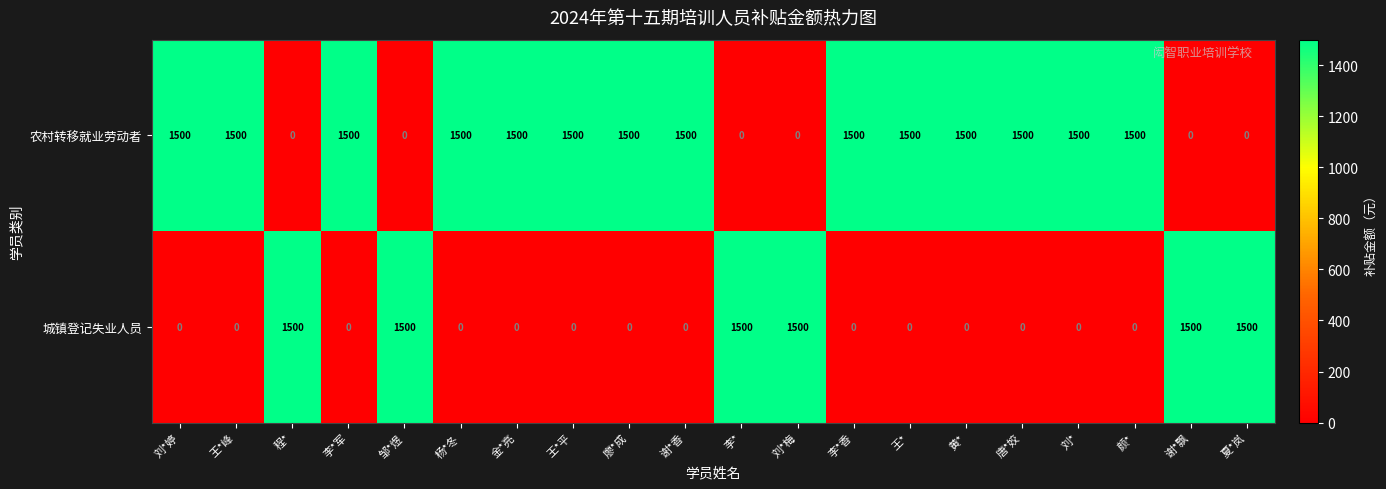

What is the sum of the 农村转移就业劳动者 values at 刘*梅 and 颜*?

1500